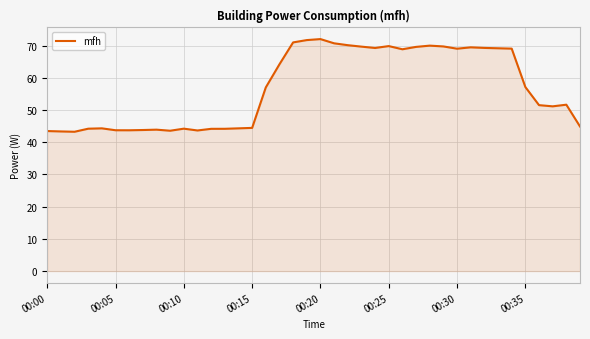

What is the difference between the maximum and minimum values?

28.8